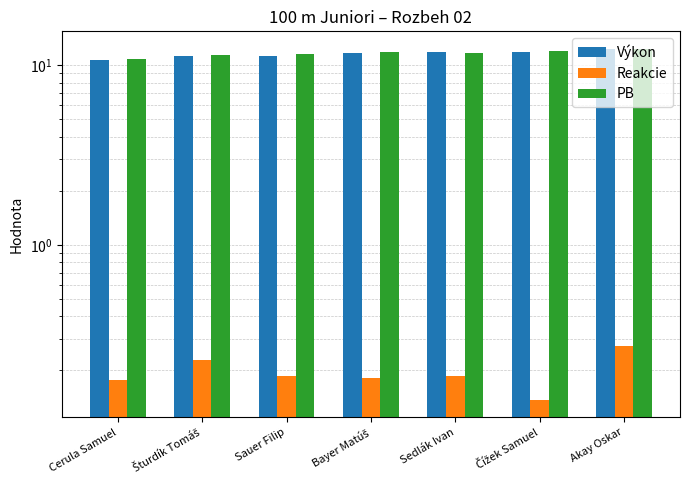

What is the label of the 2nd bar from the left?

Šturdík Tomáš